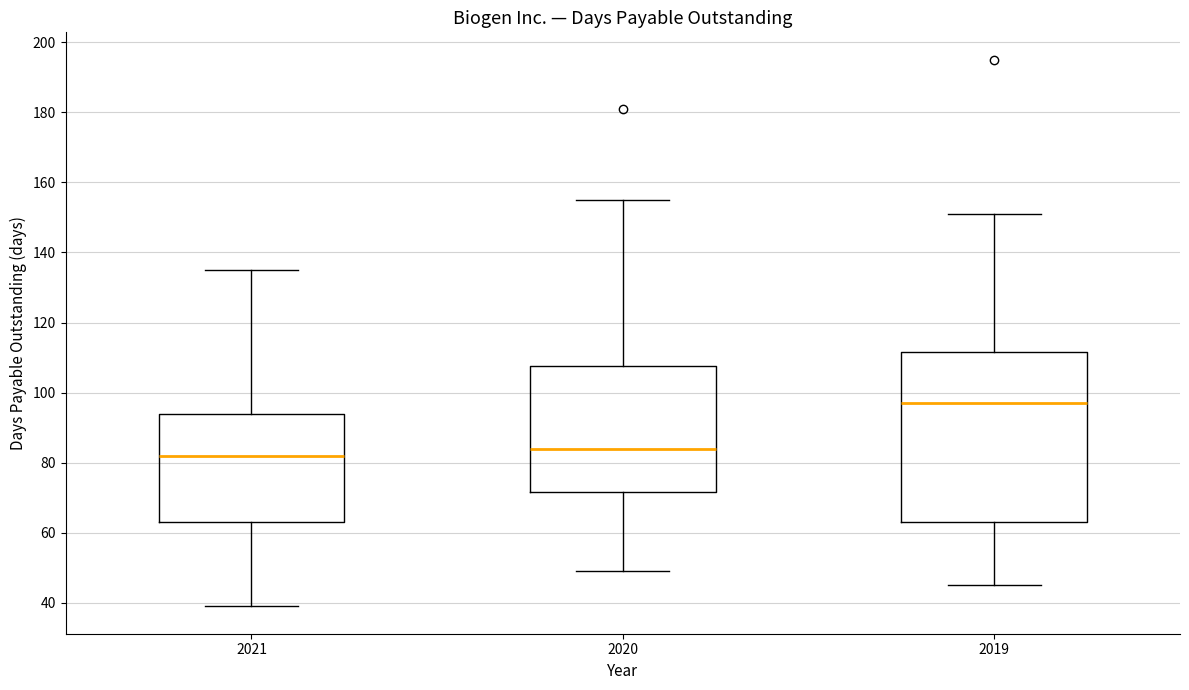

Reading left to right, read every box against the y-axis: the position of its median line, the range the box covers, and the ends of its whiskers. The values are not printed on the chart, so give them approximately, as read against the axis.

2021: median 82, box 64 to 94, whiskers 40 to 136
2020: median 84, box 72 to 108, whiskers 50 to 156
2019: median 98, box 64 to 112, whiskers 46 to 152